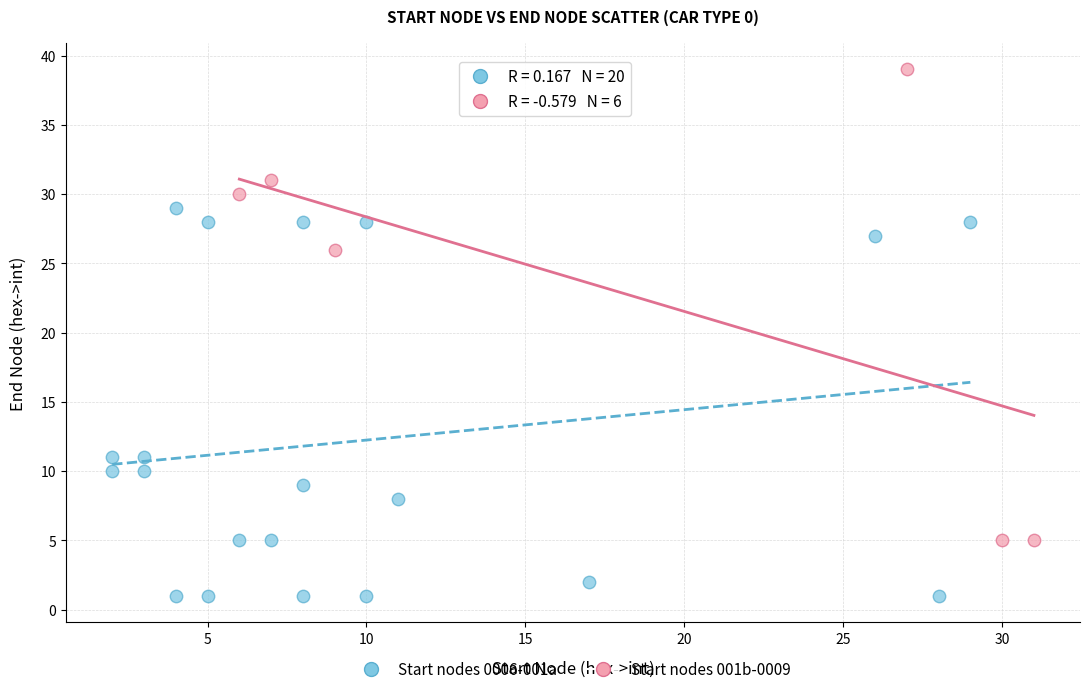

Which series reaches the maximum Y coordinate?

Start nodes 001b-0009